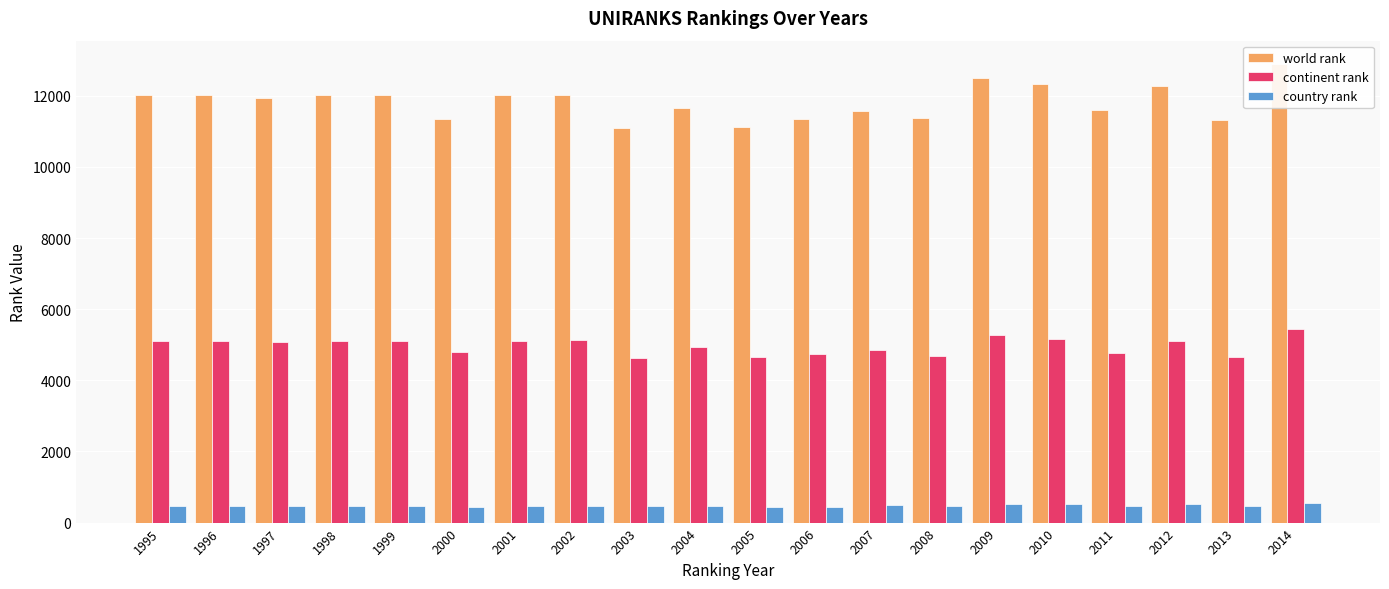

Reading left to right, what are all the values shown in this chart?

world rank: 12016	12016	11939	12016	12016	11346	12016	12031	11085	11661	11111	11343	11573	11367	12505	12338	11590	12277	11320	12906
continent rank: 5109	5119	5082	5119	5119	4796	5119	5124	4620	4931	4664	4731	4845	4691	5264	5152	4781	5117	4643	5430
country rank: 477	477	471	477	477	440	477	480	453	467	434	452	483	460	531	518	473	518	466	563